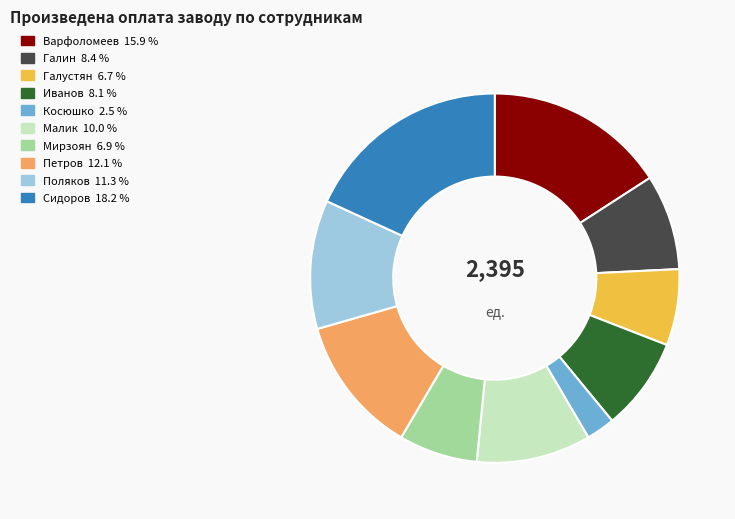

Count the number of slices in the pie.

10